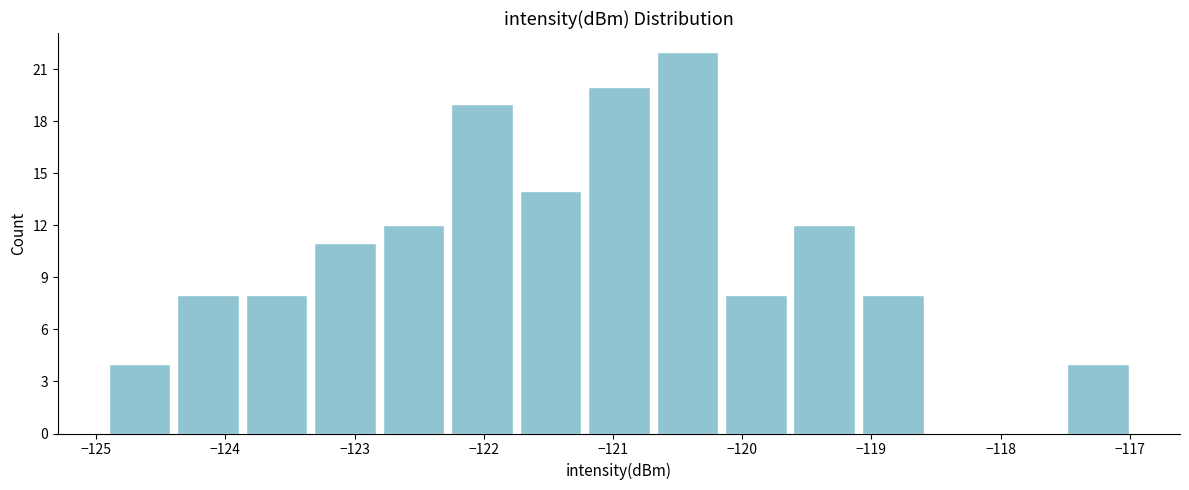

Which range on the x-axis has the tallest bar?

-120.7 to -120.2